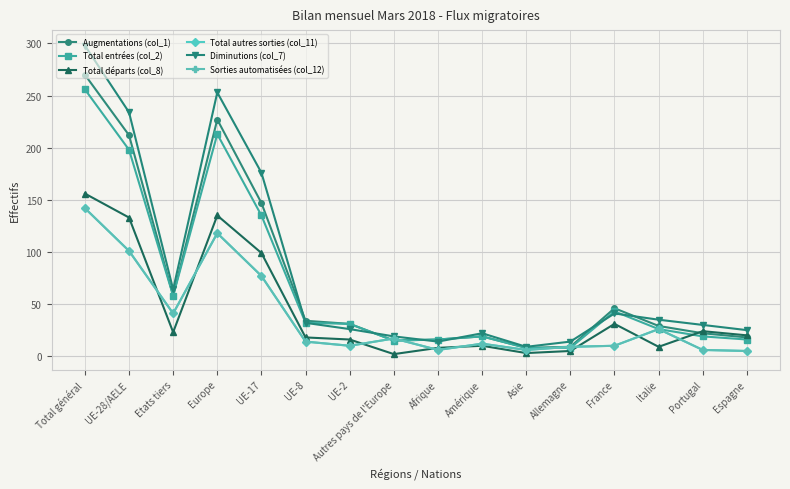

Is the value of Total départs (col_8) at Espagne greater than the value of Sorties automatisées (col_12) at UE-2?

Yes